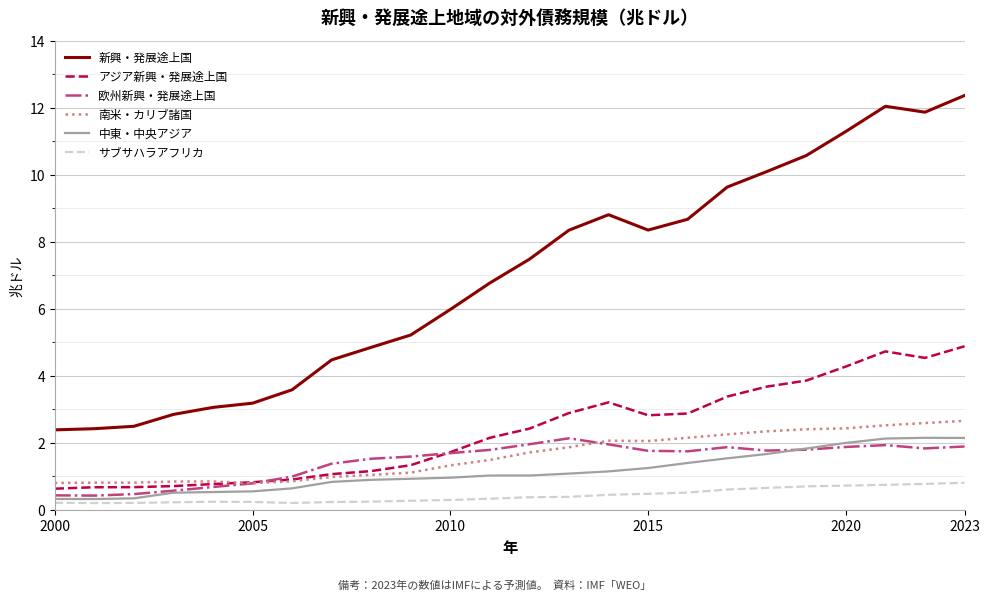

How many サブサハラアフリカ values are between 0 and 1?

24